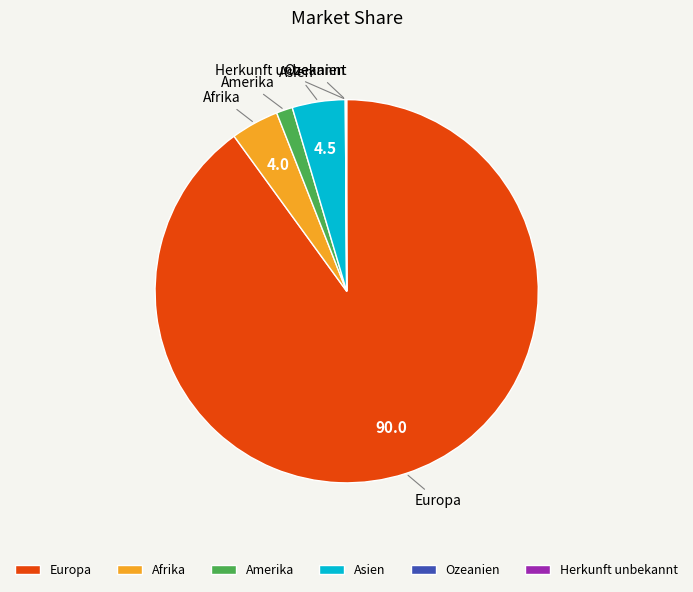

Which category has the biggest portion of the pie?

Europa